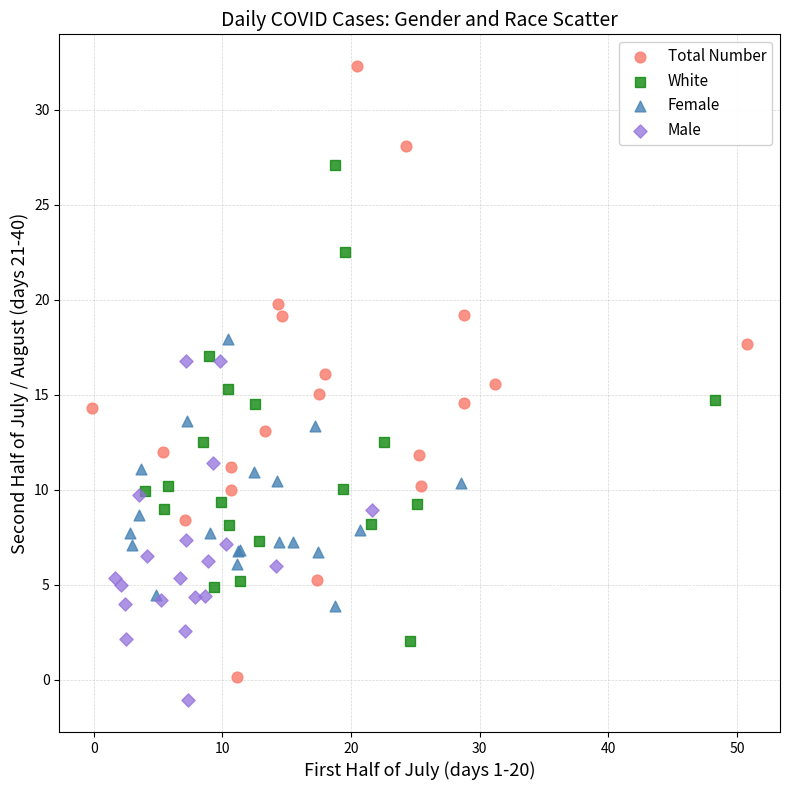

What are all the series names shown in the legend?

Total Number, White, Female, Male